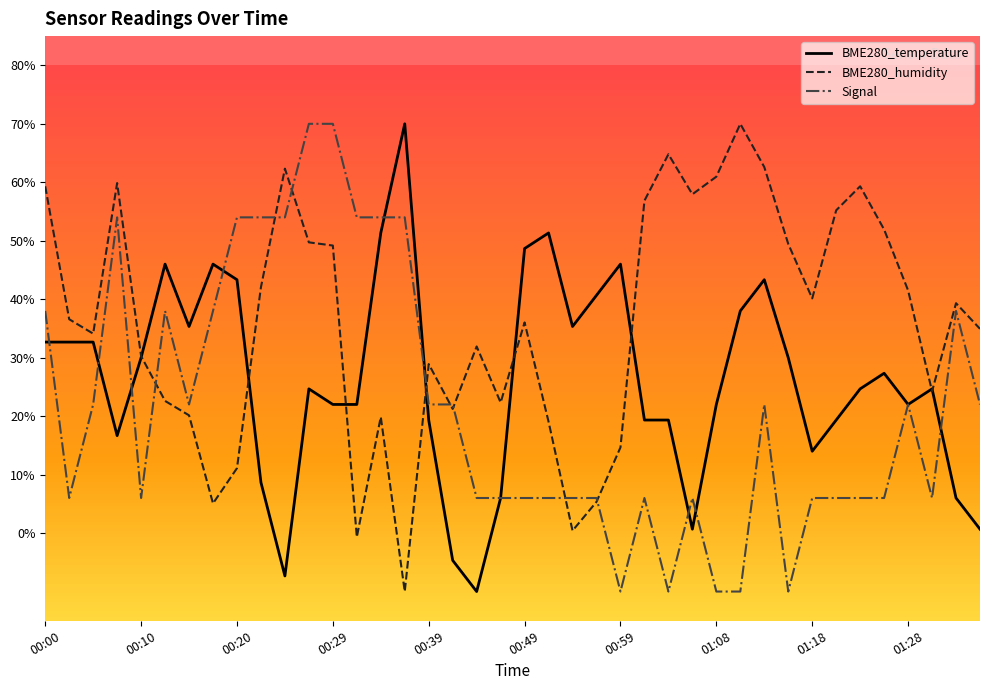

Which series has the largest total across all categories?

BME280_humidity